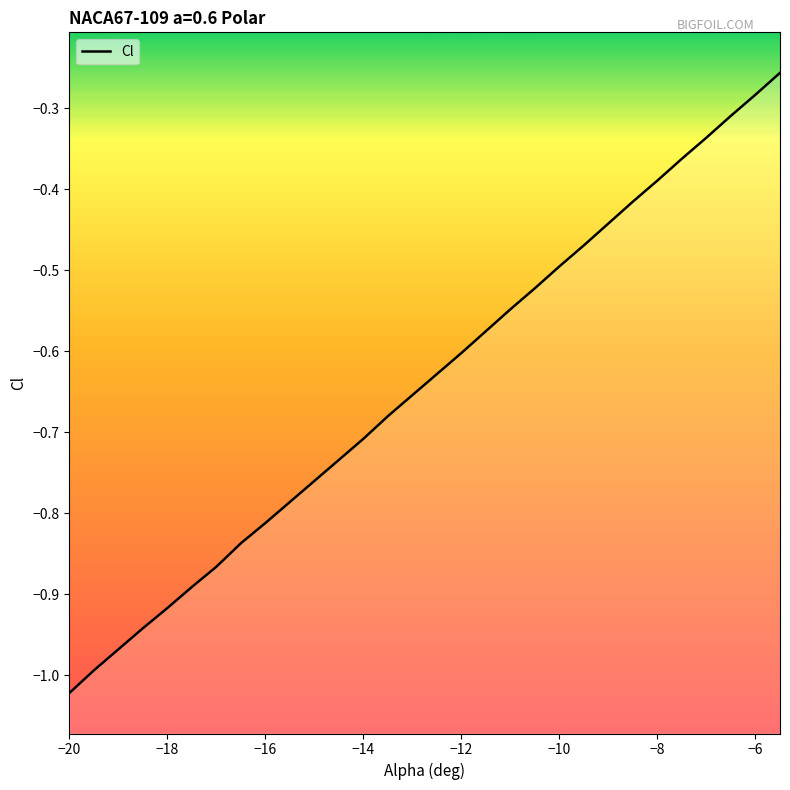

What is the sum of all values?

-19.2